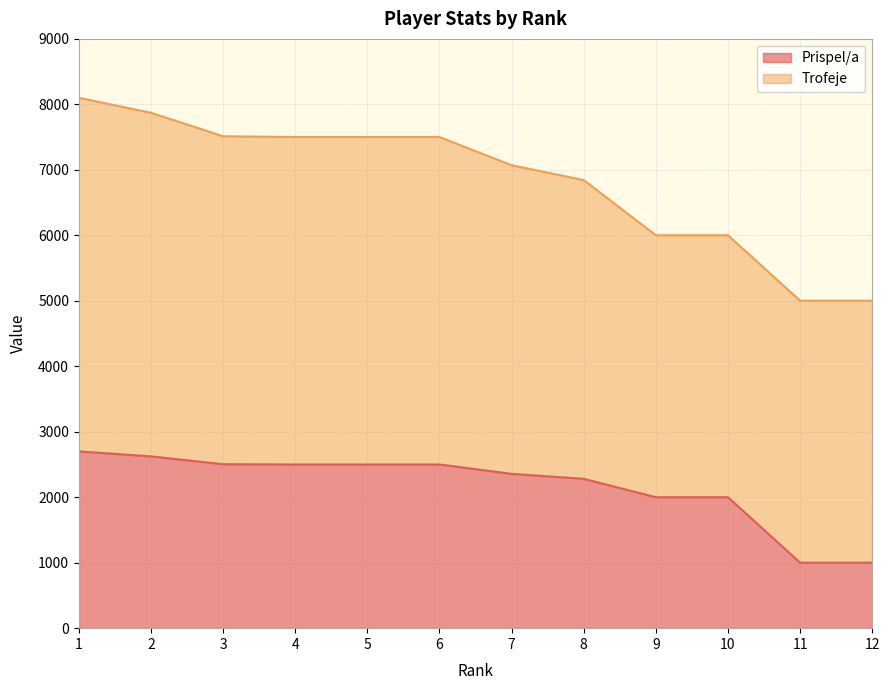

Between 2 and 7, which series saw the biggest shift?

Trofeje